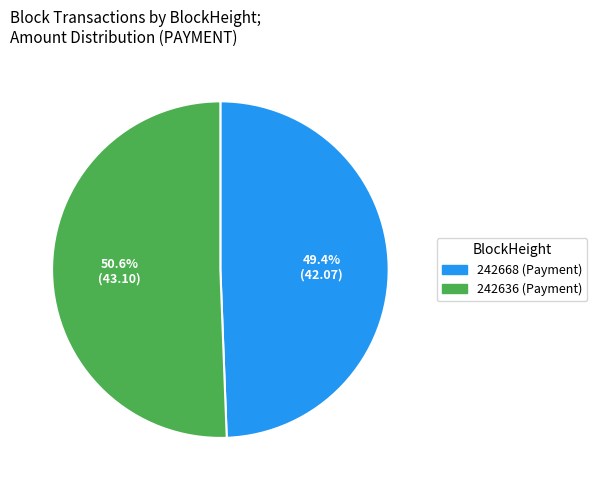

Does 242636 represent more than half of the total?

Yes